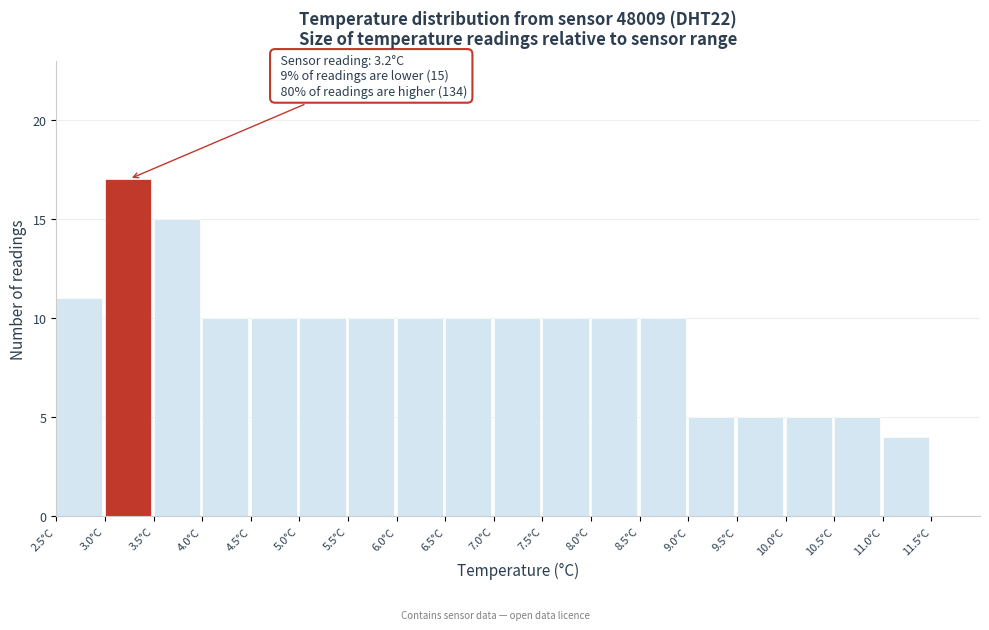

Over which range of the x-axis is the bar tallest?

3.0 to 3.5